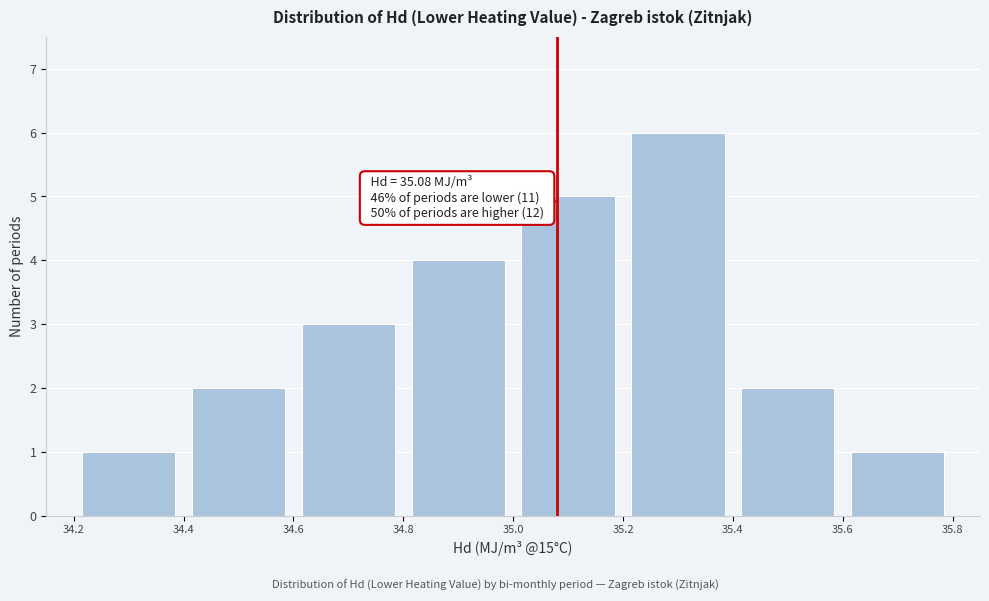

Which range on the x-axis has the tallest bar?

35.2 to 35.4